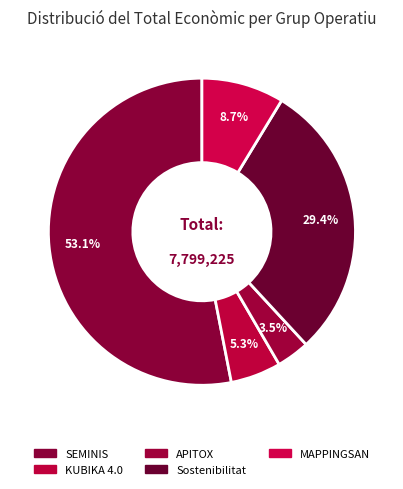

How many slices are in this pie chart?

5